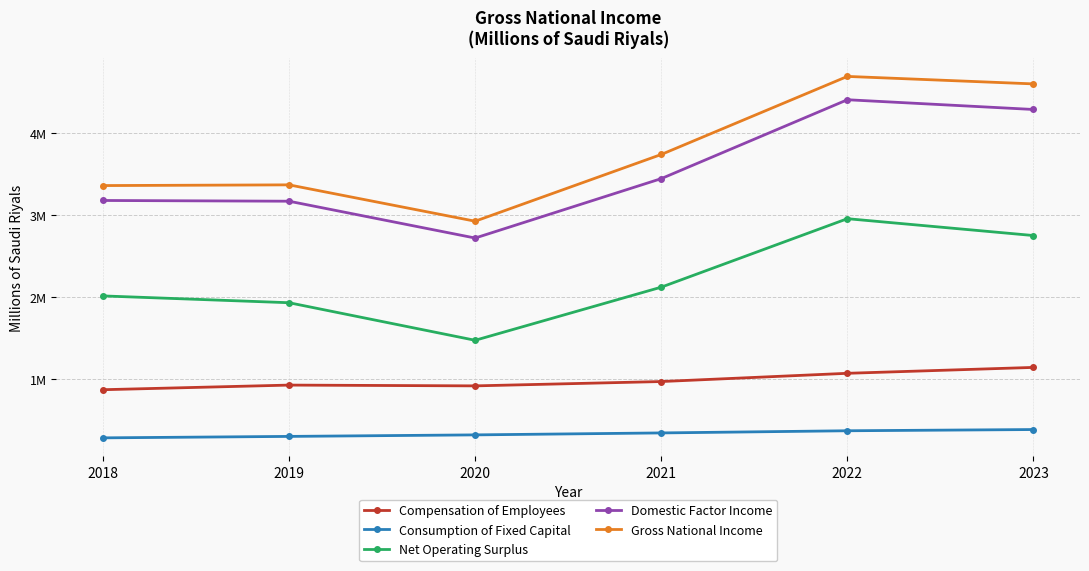

At which category does Net Operating Surplus reach its first local peak?

2022